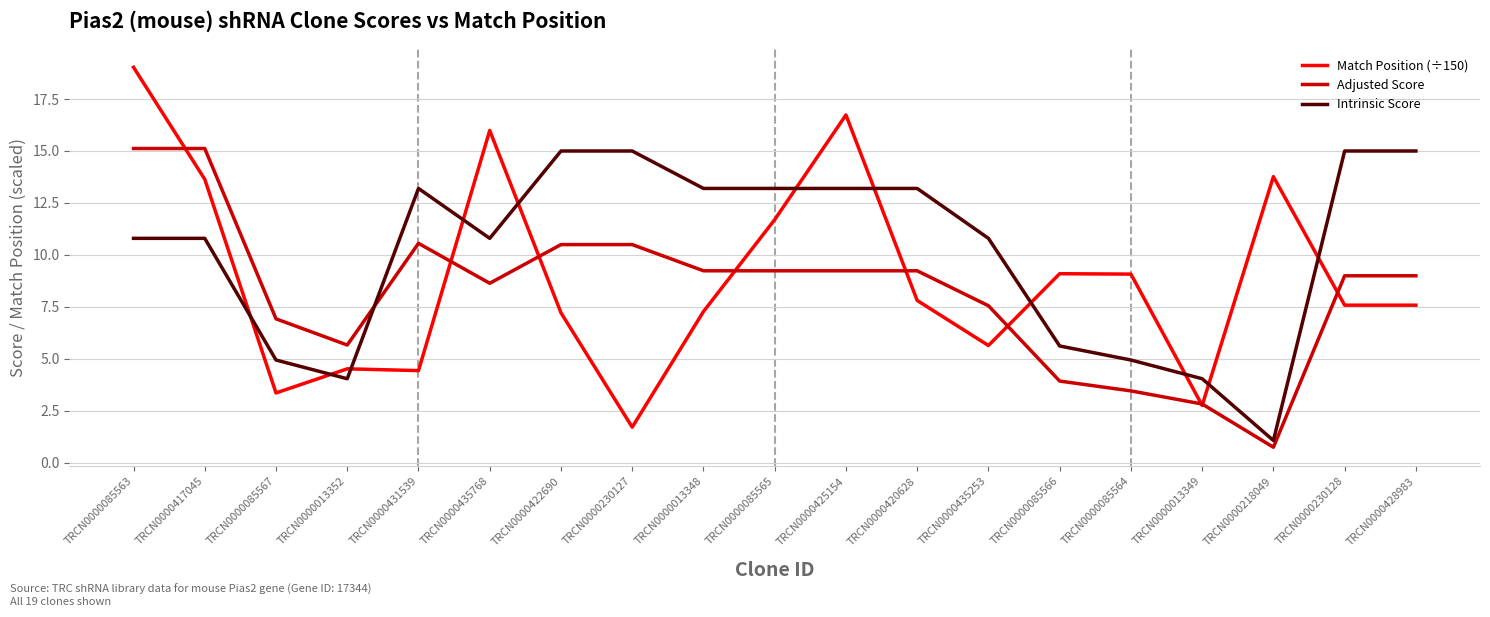

What are all the series names shown in the legend?

Match Position (÷150), Adjusted Score, Intrinsic Score